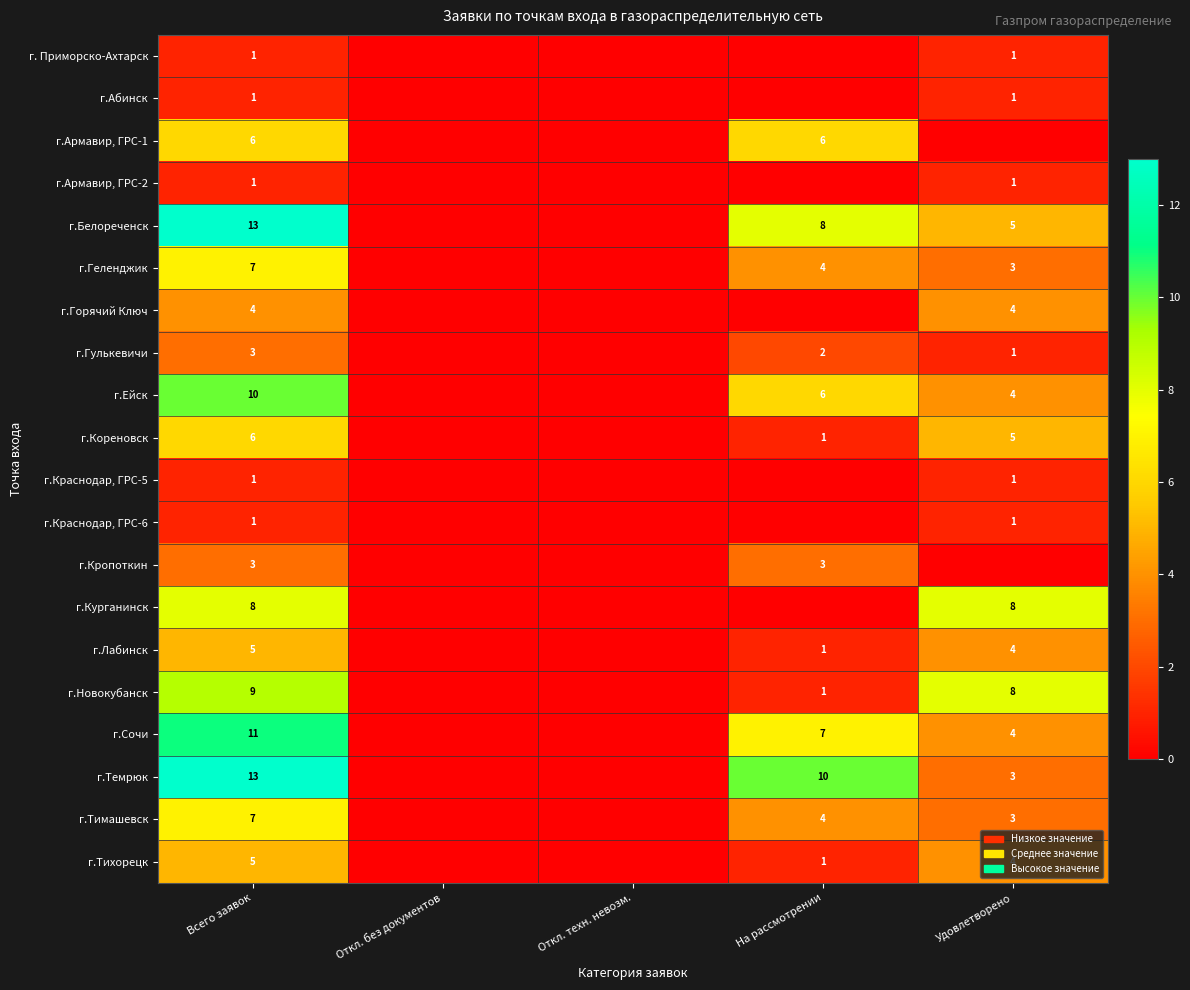

The value of г.Ейск at Всего заявок is 10. True or false?

True